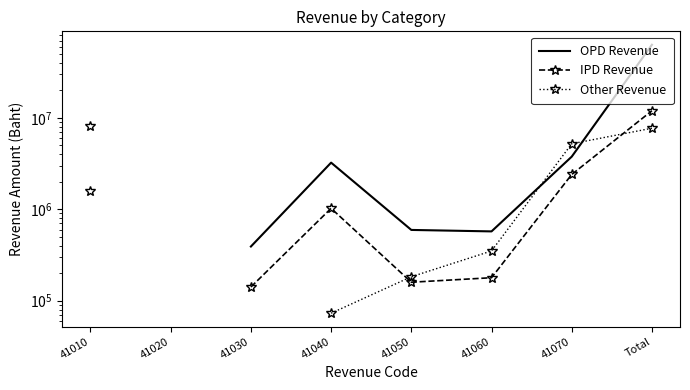

How many data points in Other Revenue are above 182850?

4